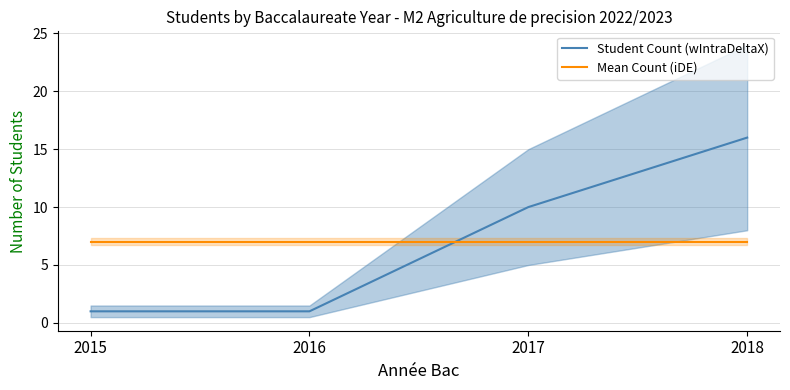

Which series has the largest range (max minus min)?

Student Count (wIntraDeltaX)